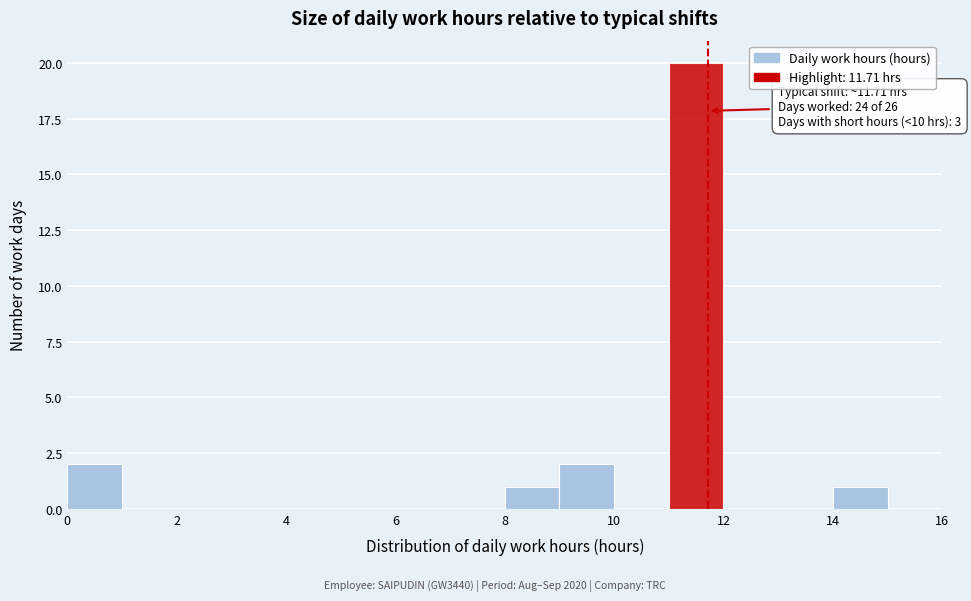

Over which range of the x-axis is the bar tallest?

11 to 12